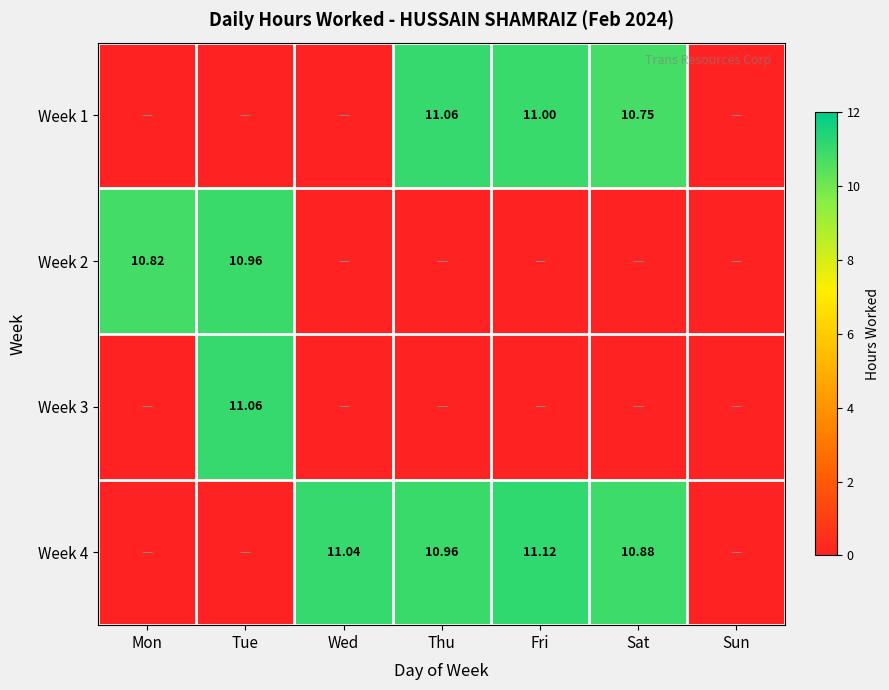

List the series in order of their peak value, lowest first.

Week 2, Week 1, Week 3, Week 4